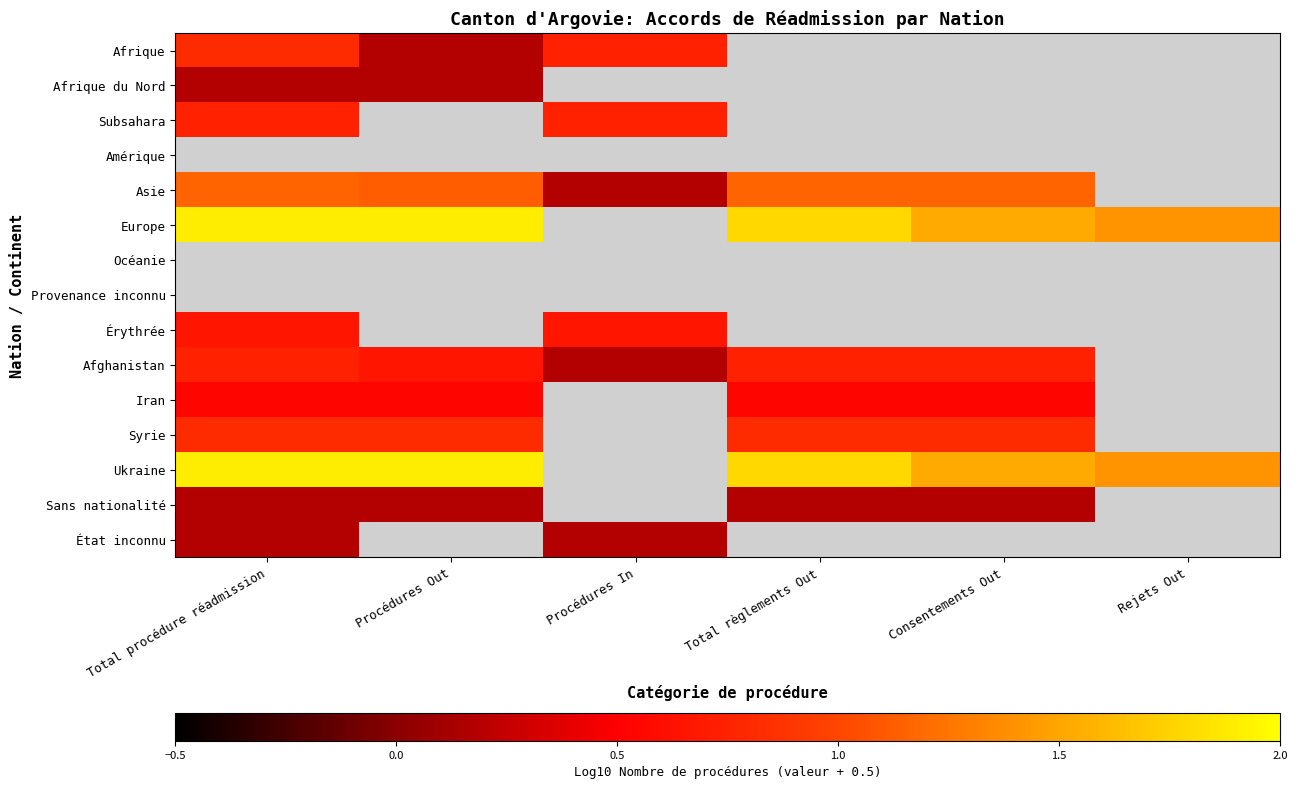

Between Total règlements Out and Total procédure réadmission, which is larger?

Total procédure réadmission